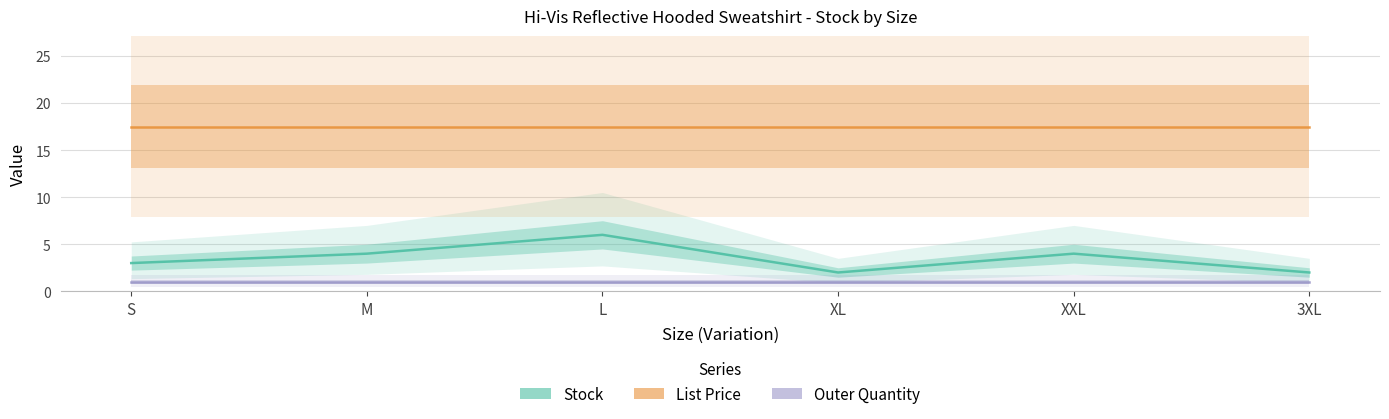

True or false: List Price has a value of 17.5 at M.

True